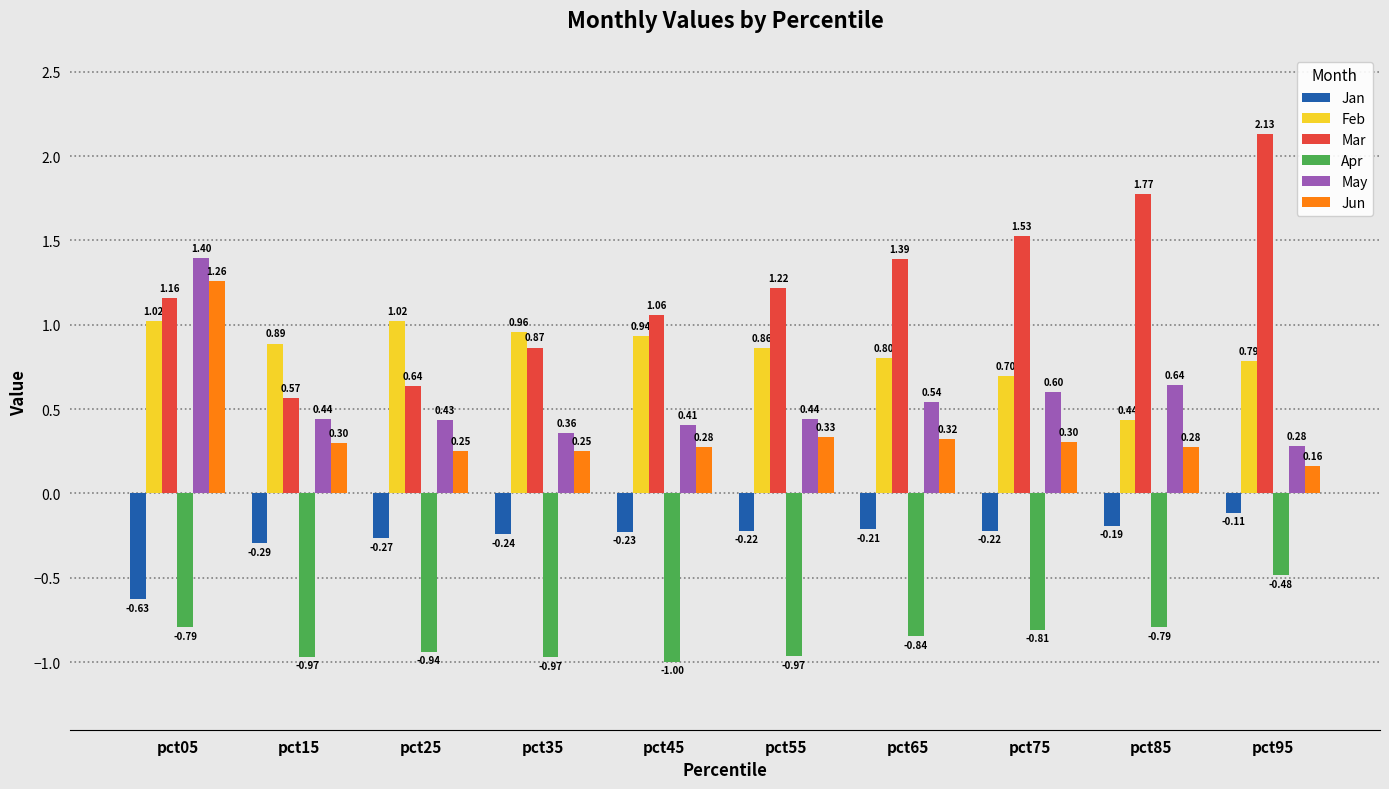

What is the difference between the Apr values at pct95 and pct05?

0.3